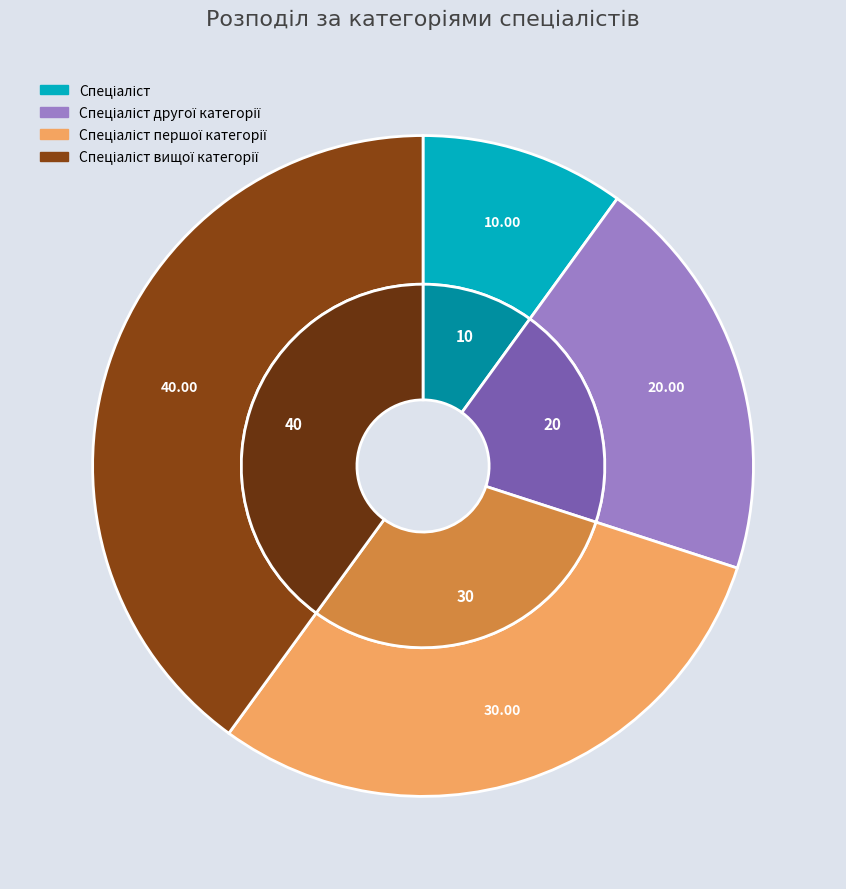

Is there a majority slice in this chart?

No